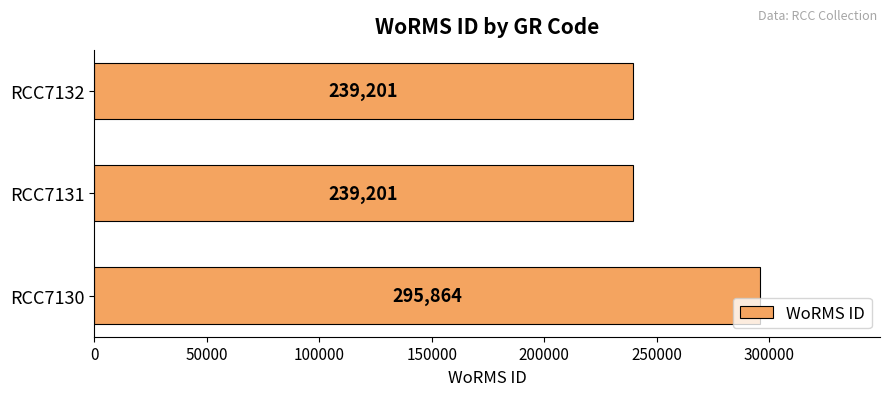

What is the maximum value shown in the chart?

295864